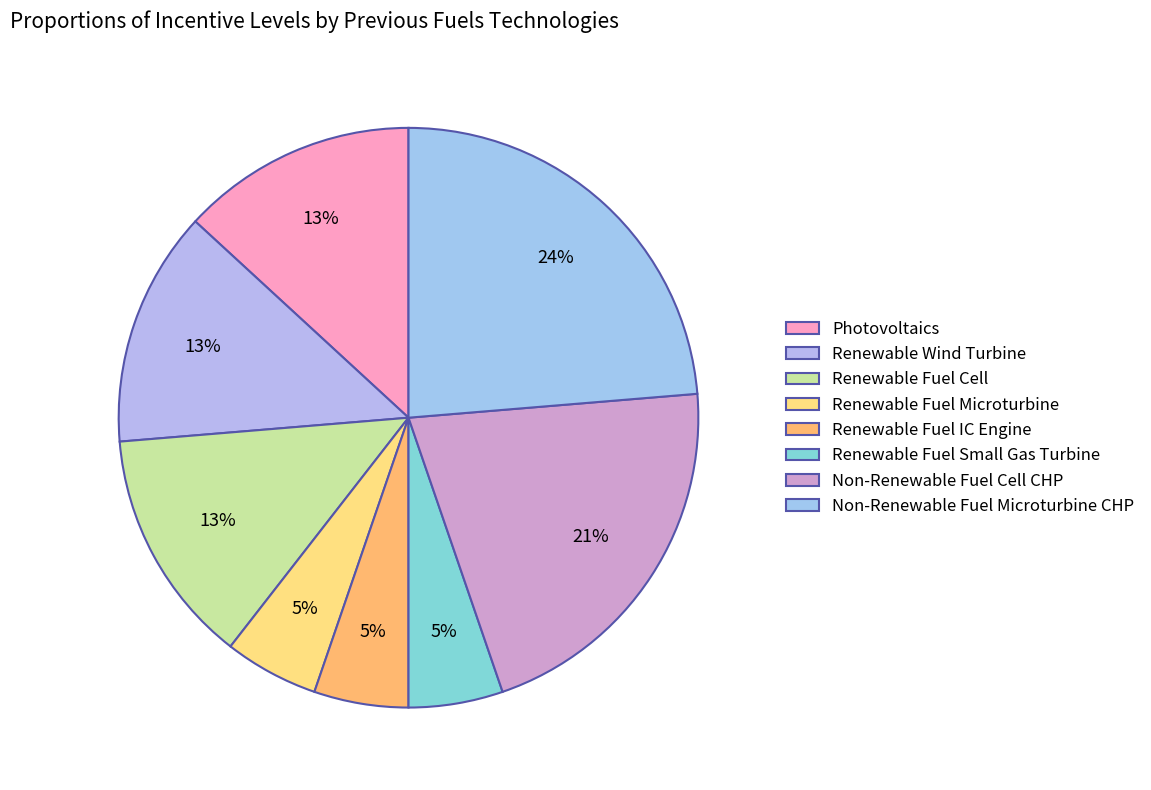

Count the number of slices in the pie.

8